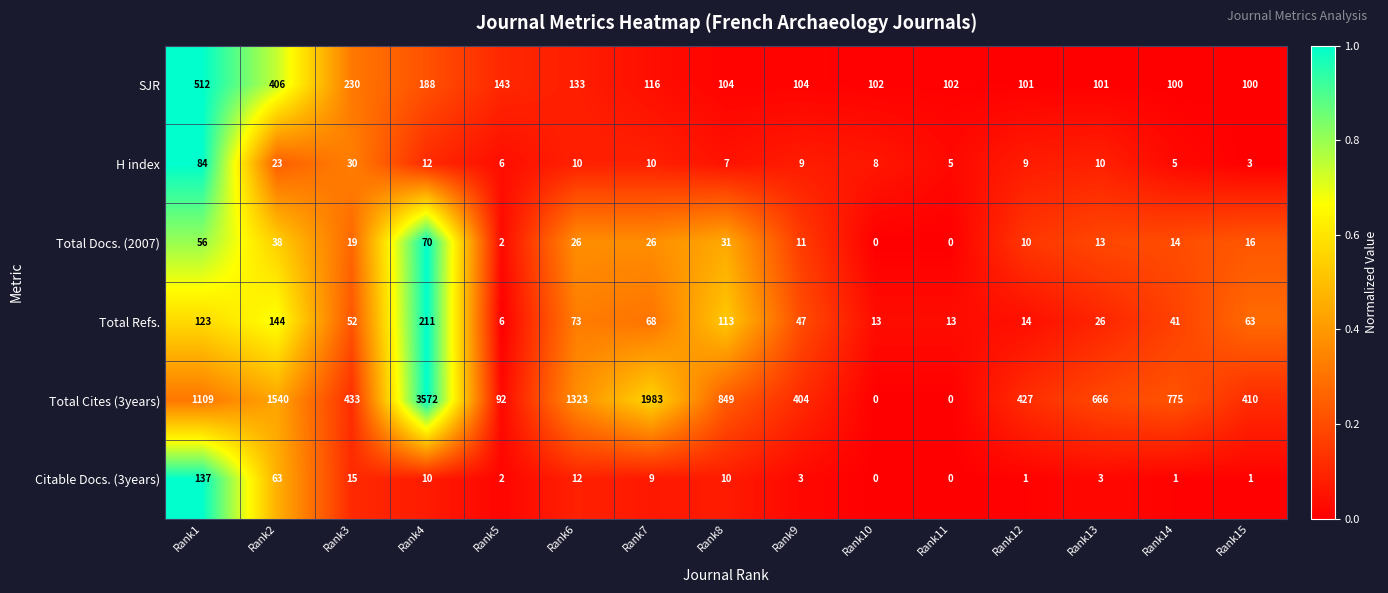

How many data points does each series have?

15